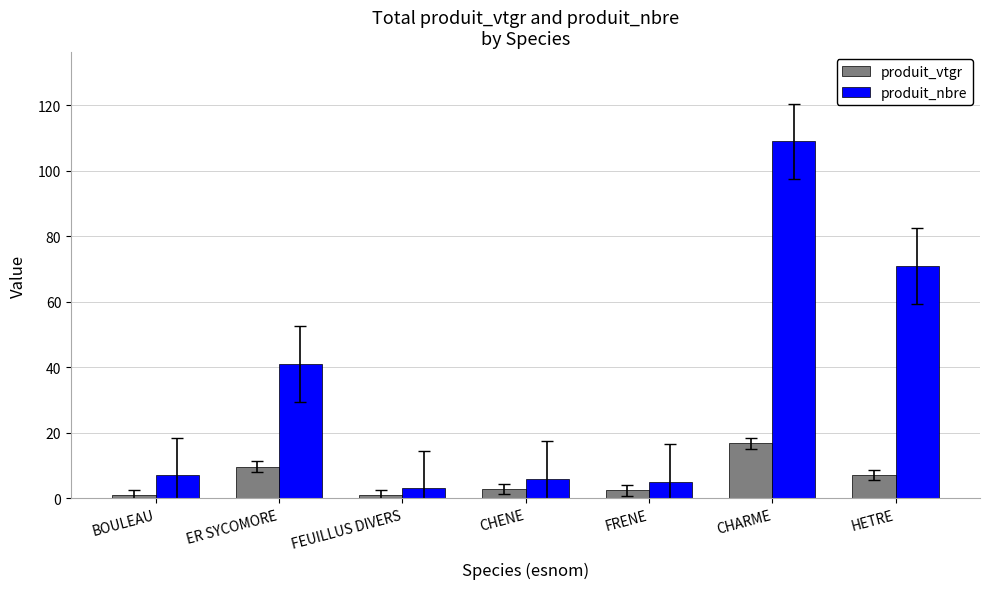

What is the difference between the second highest and second lowest values in the produit_vtgr series?

8.6